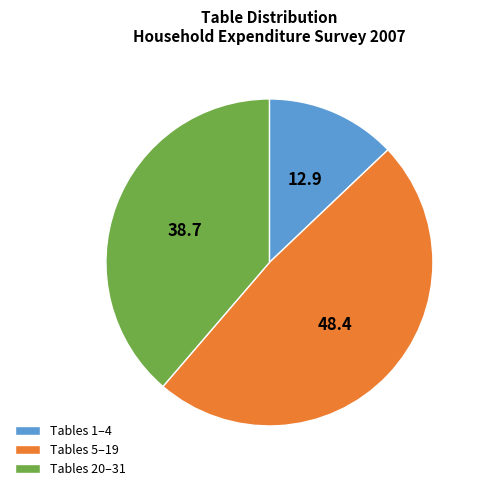

True or false: Tables 5–19 accounts for 48% of the total.

True